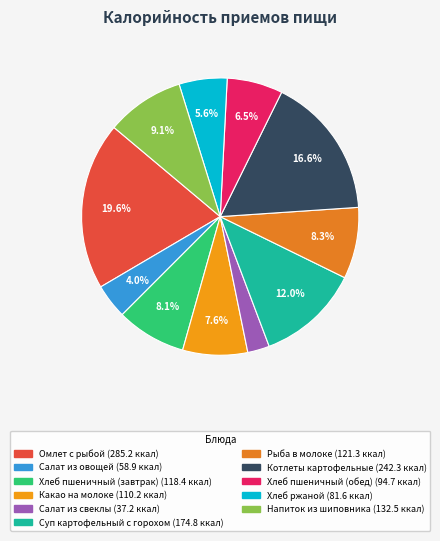

True or false: Напиток из шиповника accounts for 1% of the total.

False